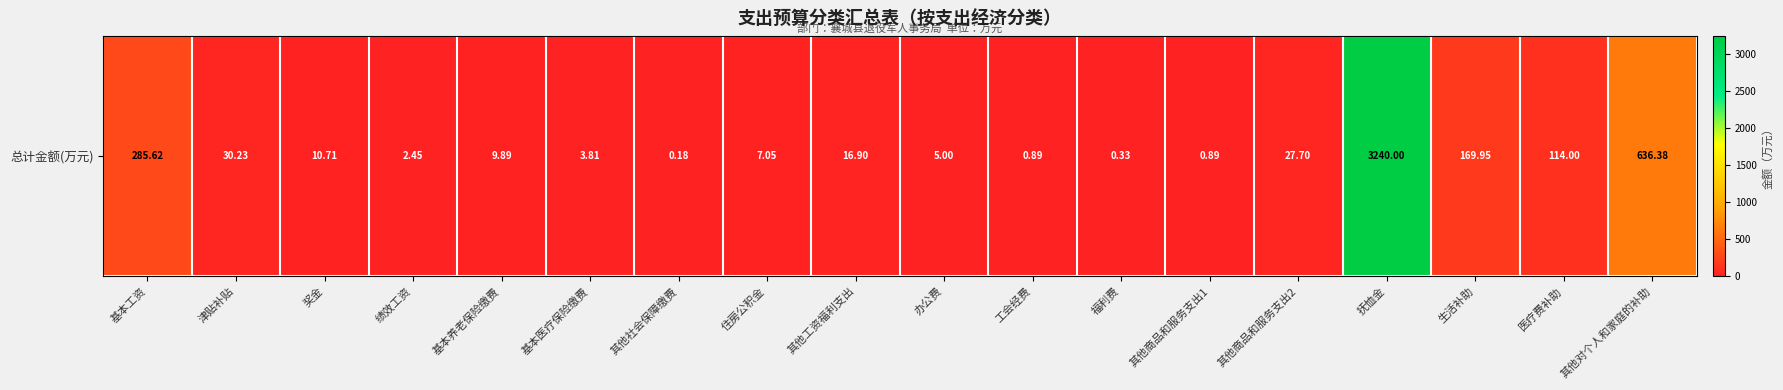

List the labels in order of value, largest first.

抚恤金, 其他对个人和家庭的补助, 基本工资, 生活补助, 医疗费补助, 津贴补贴, 其他商品和服务支出2, 其他工资福利支出, 奖金, 基本养老保险缴费, 住房公积金, 办公费, 基本医疗保险缴费, 绩效工资, 工会经费, 其他商品和服务支出1, 福利费, 其他社会保障缴费